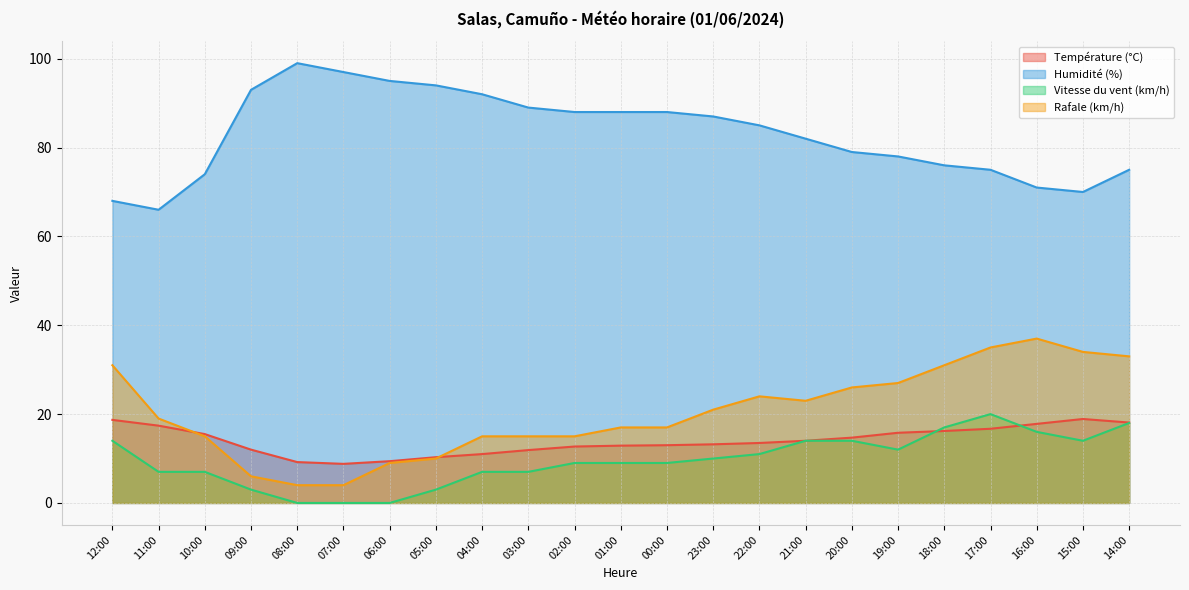

How many interior local valleys does the Vitesse du vent (km/h) series have?

2